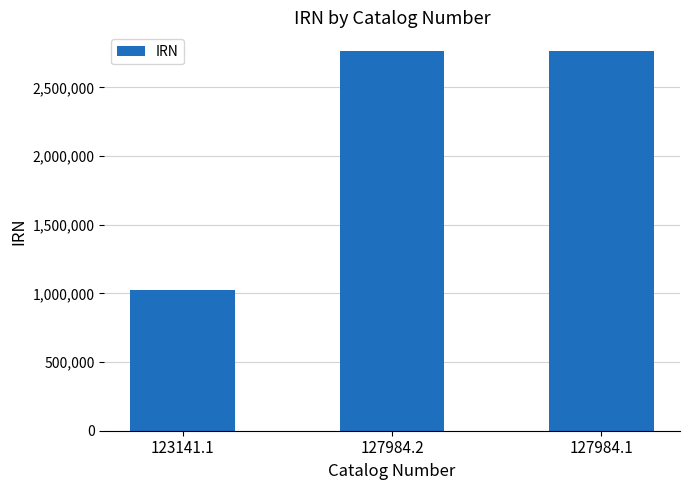

Does the chart contain any negative values?

No